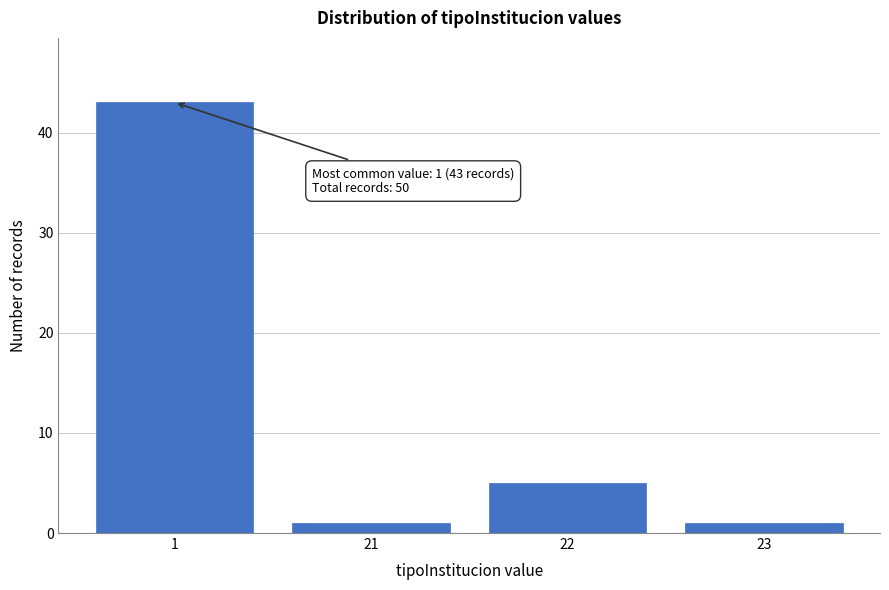

Reading left to right, extract all data points from this chart.

43	1	5	1